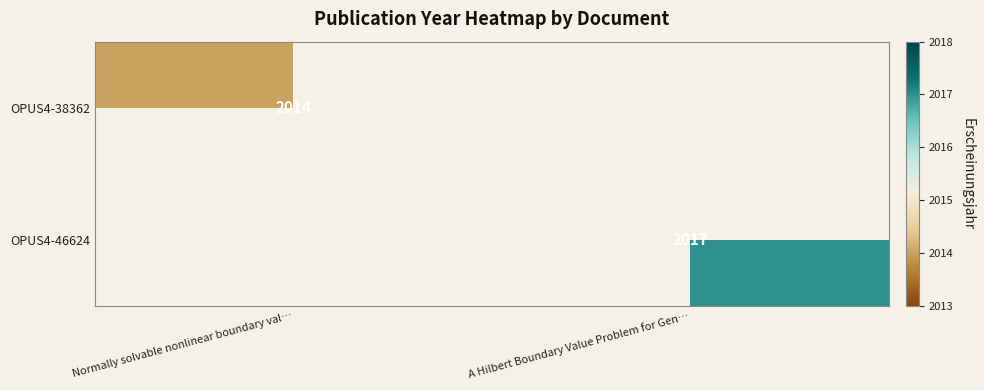

The value of OPUS4-38362 at Normally solvable nonlinear boundary val… is 2014. True or false?

True